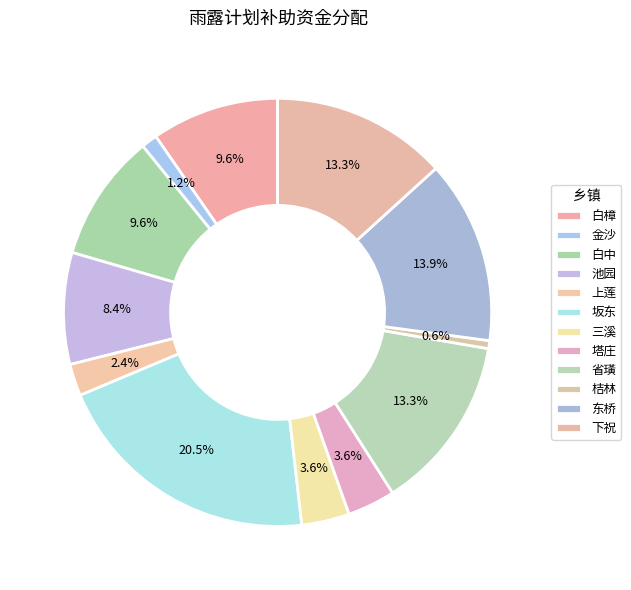

How many slices are in this pie chart?

12